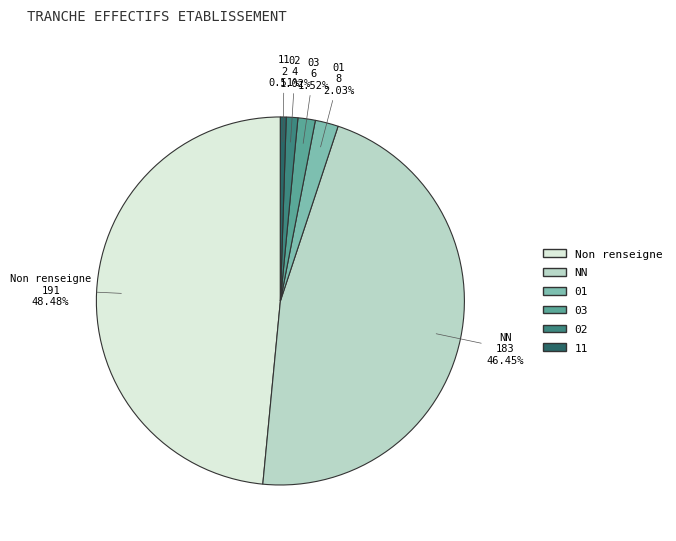

Is there a majority slice in this chart?

No